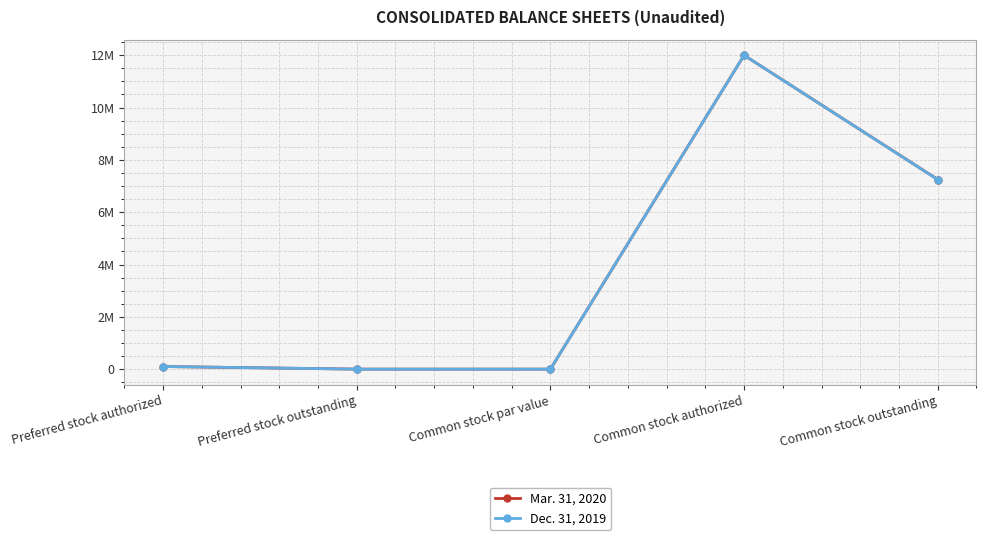

What are all the series names shown in the legend?

Mar. 31, 2020, Dec. 31, 2019